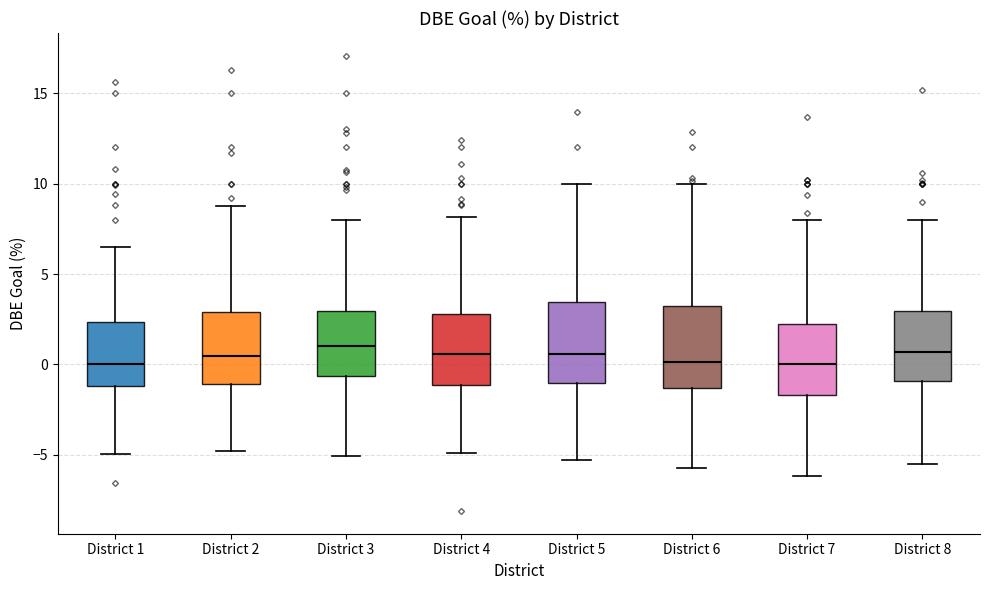

Reading left to right, read every box against the y-axis: the position of its median line, the range the box covers, and the ends of its whiskers. The values are not printed on the chart, so give them approximately, as read against the axis.

District 1: median 0.0, box -1.0 to 2.5, whiskers -5.0 to 6.5
District 2: median 0.5, box -1.0 to 3.0, whiskers -5.0 to 8.5
District 3: median 1.0, box -0.5 to 3.0, whiskers -5.0 to 8.0
District 4: median 0.5, box -1.0 to 3.0, whiskers -5.0 to 8.0
District 5: median 0.5, box -1.0 to 3.5, whiskers -5.5 to 10.0
District 6: median 0.0, box -1.5 to 3.0, whiskers -6.0 to 10.0
District 7: median 0.0, box -1.5 to 2.0, whiskers -6.0 to 8.0
District 8: median 0.5, box -1.0 to 3.0, whiskers -5.5 to 8.0